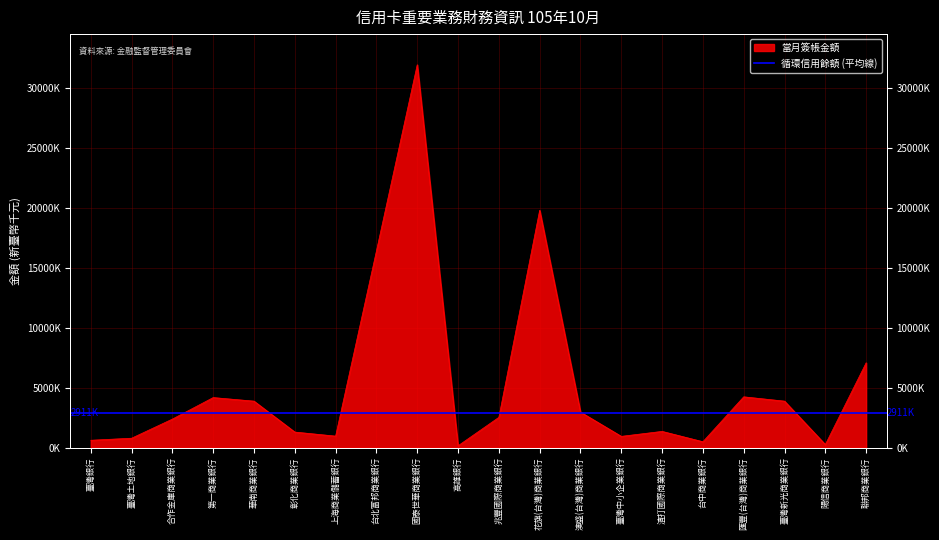

Reading left to right, list all the values displayed in this chart.

626671	797044	2390839	4184047	3887109	1309604	972286	16395327	31917166	165212	2535481	19790574	2975740	952511	1365805	503943	4246224	3886208	267831	7079196